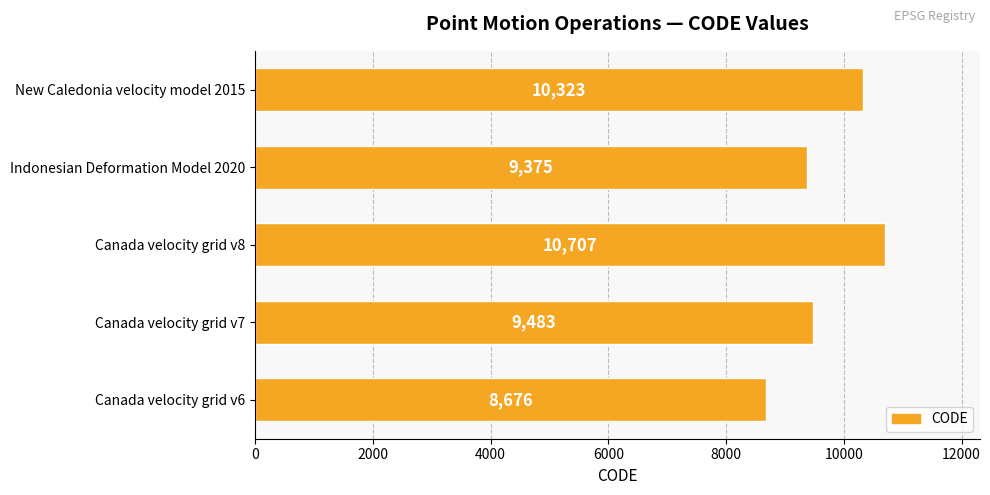

What is the average value?

9713